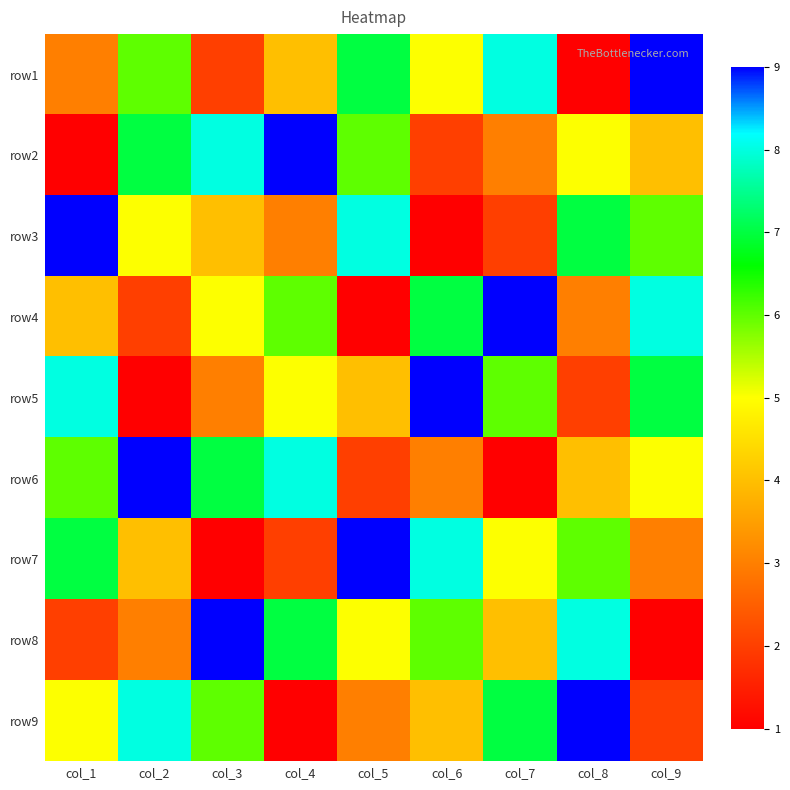

List the series in order of their peak value, lowest first.

row1, row2, row3, row4, row5, row6, row7, row8, row9